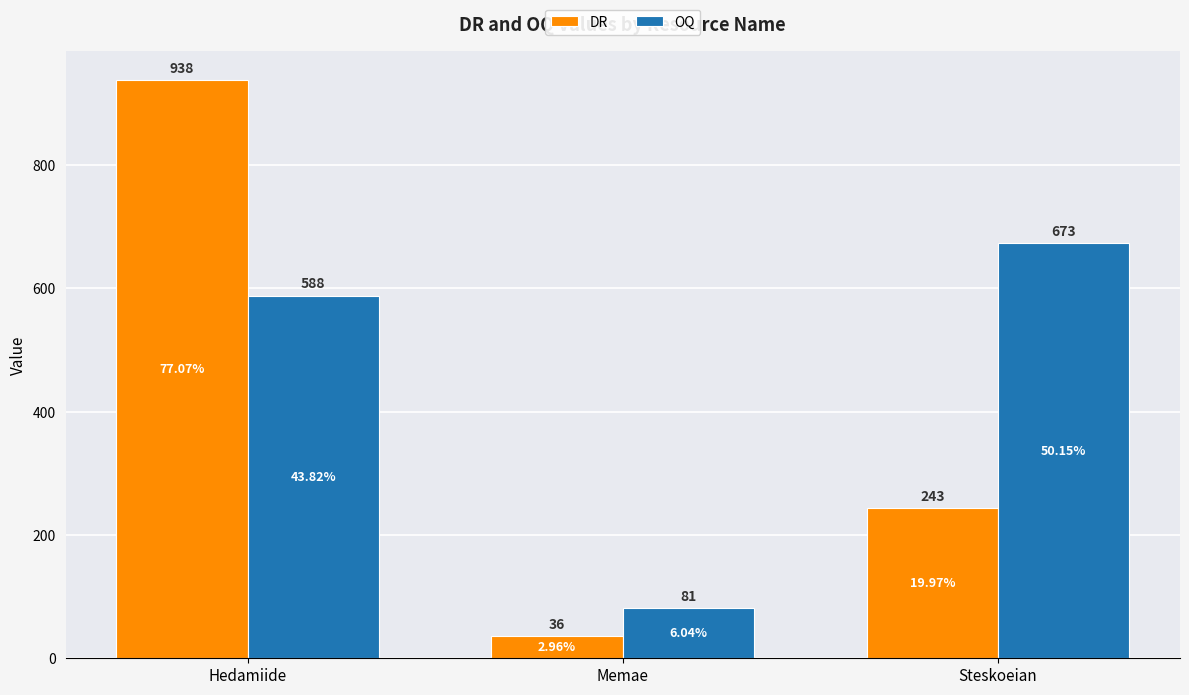

How many data points does each series have?

3